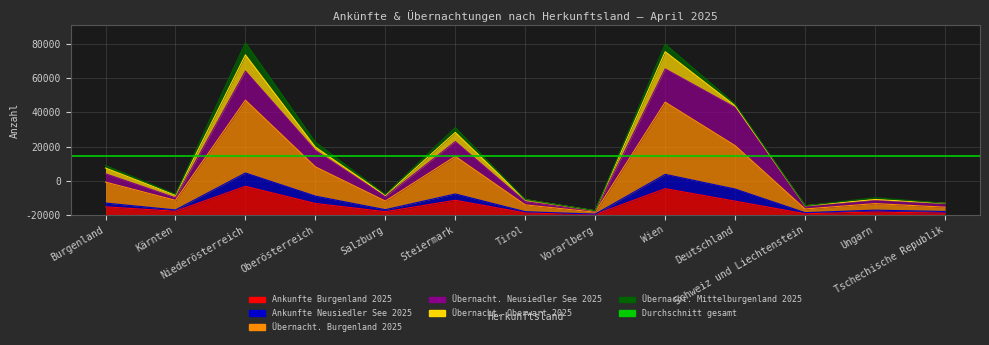

True or false: Übernacht. Burgenland 2025 has more than 2 points higher than both neighbors.

True